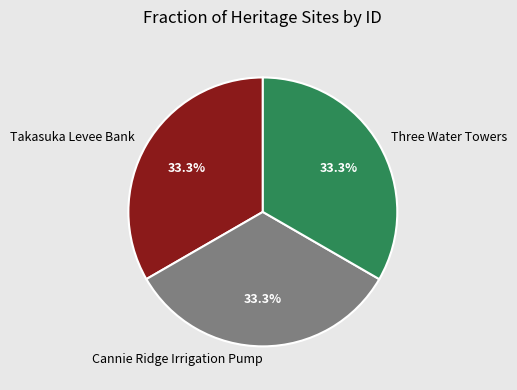

How much of the chart is everything except Cannie Ridge Irrigation Pump?

66.7%